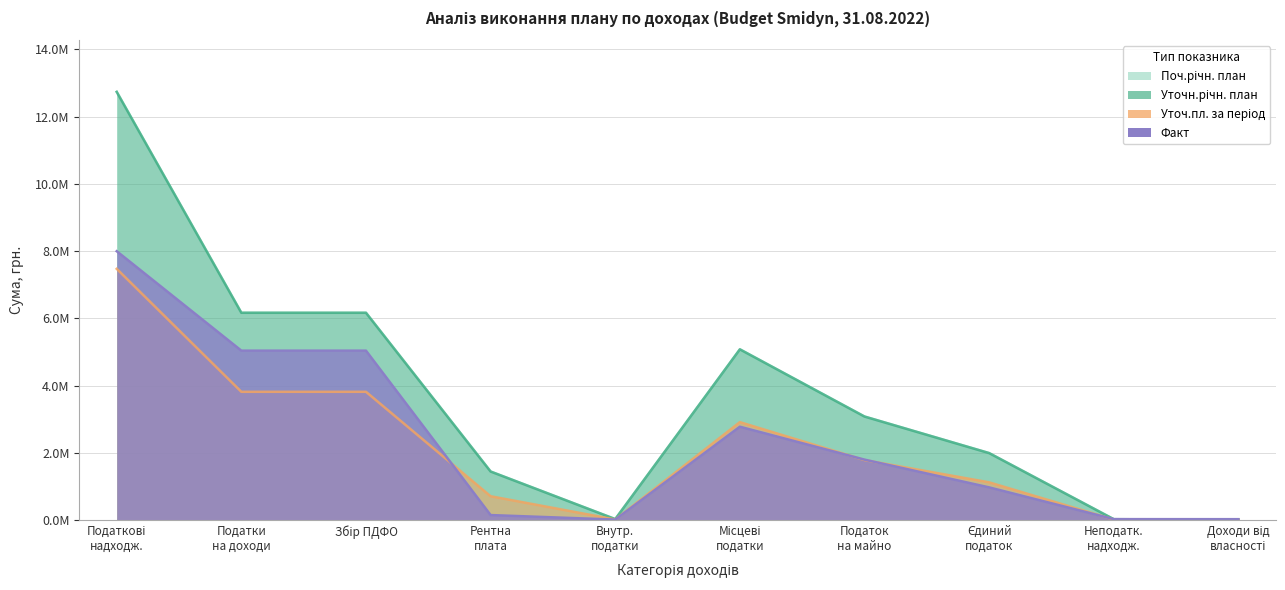

Is it true that Поч.річн. план equals 6170000.0 at Податки на доходи?

True